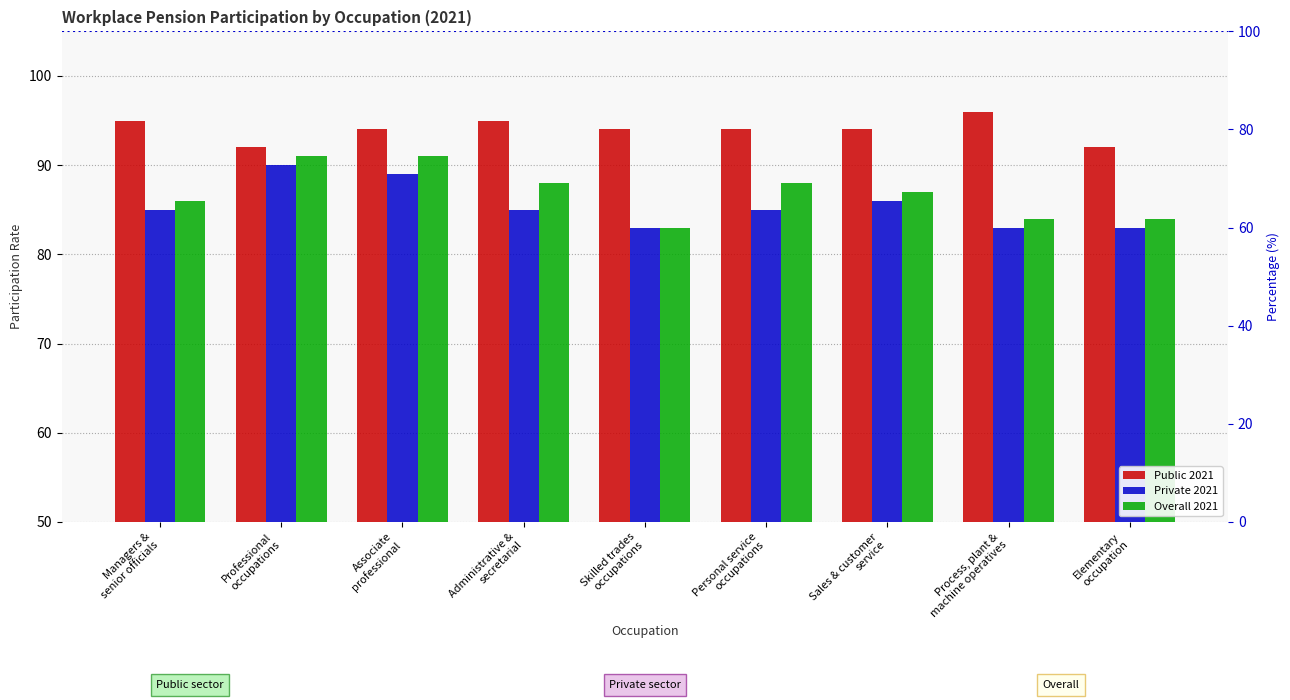

What is the minimum value shown in the chart?

83